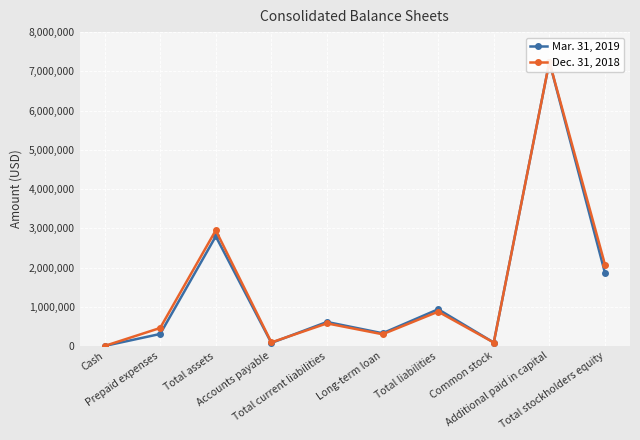

What is the sum of all Dec. 31, 2018 values?

14649284